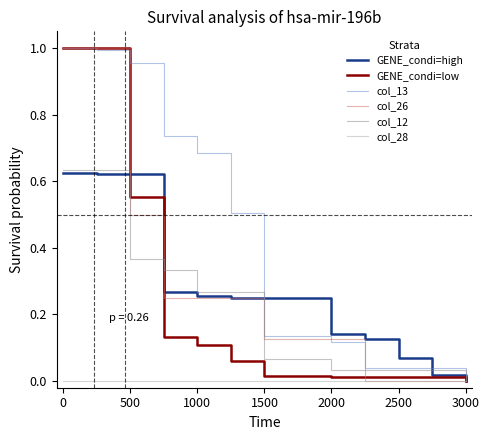

Which series has the largest total across all categories?

col_13